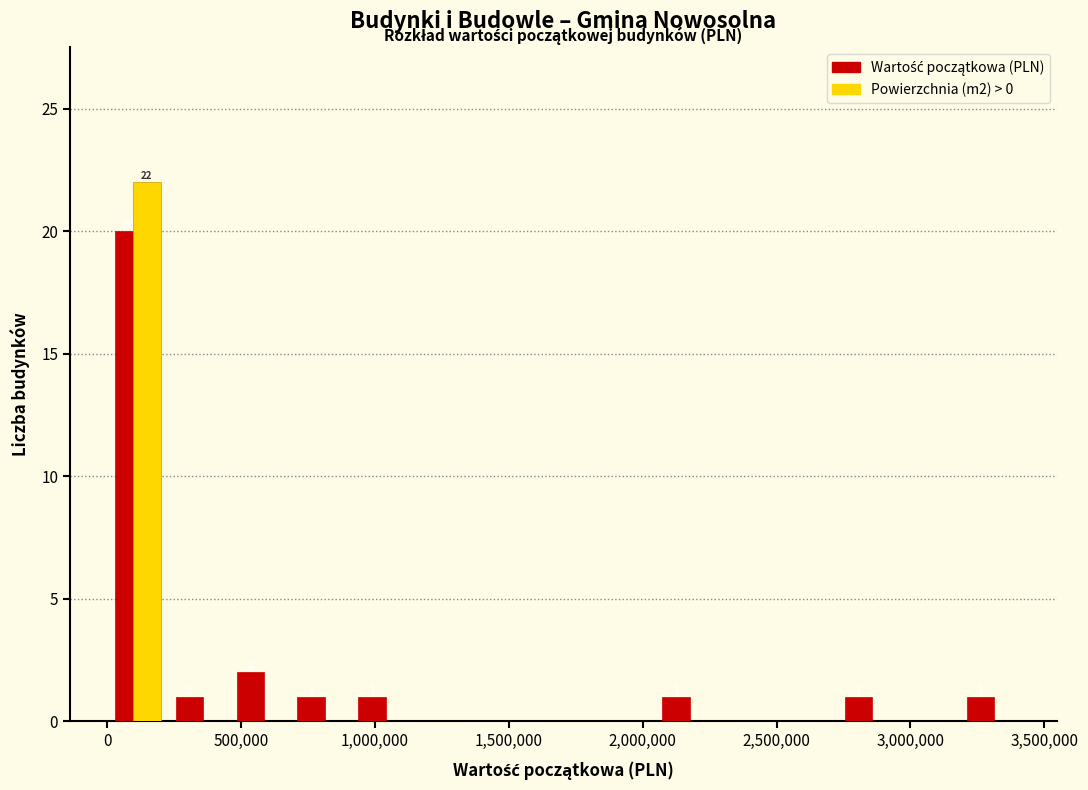

In the Wartość początkowa (PLN) series, which range on the x-axis has the tallest bar?

0 to 250000